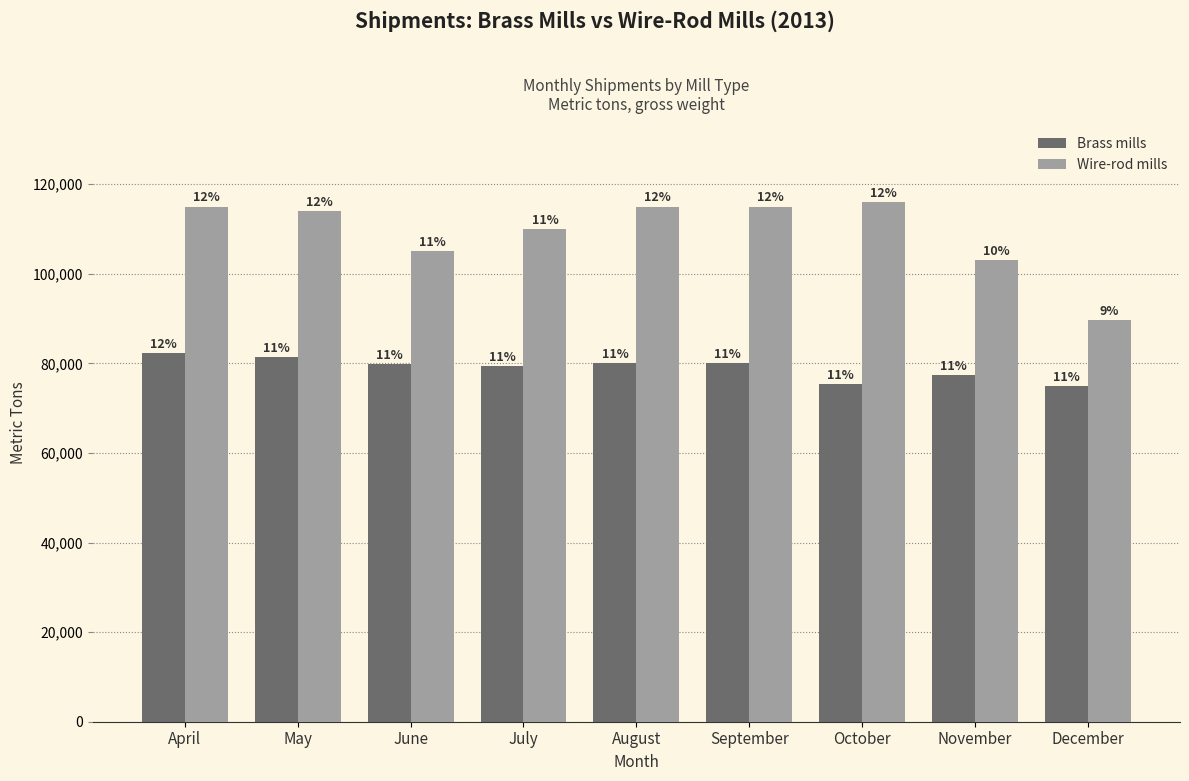

What is the sum of the Brass mills values at October and December?

150400